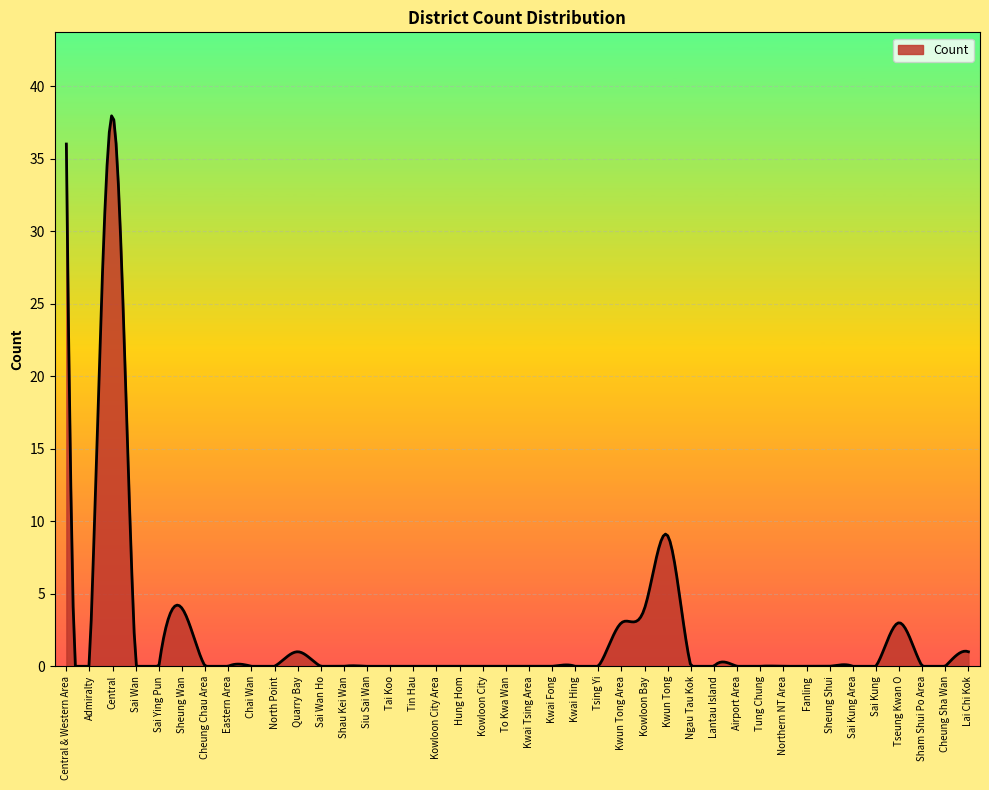

What is the greatest value displayed?

37.9